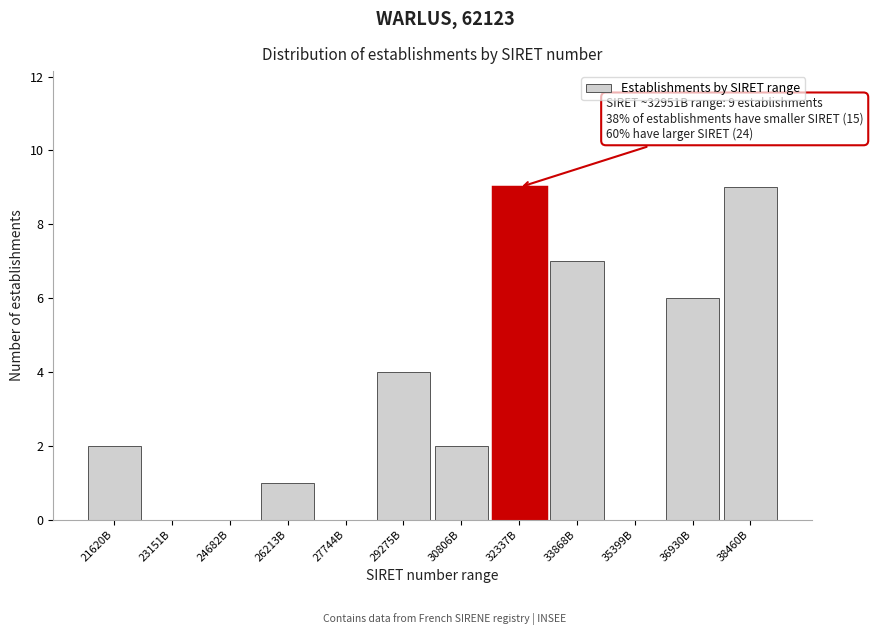

Reading left to right, list all the values displayed in this chart.

21620B=2	23151B=0	24682B=0	26213B=1	27744B=0	29275B=4	30806B=2	32337B=9	33868B=7	35399B=0	36930B=6	38460B=9